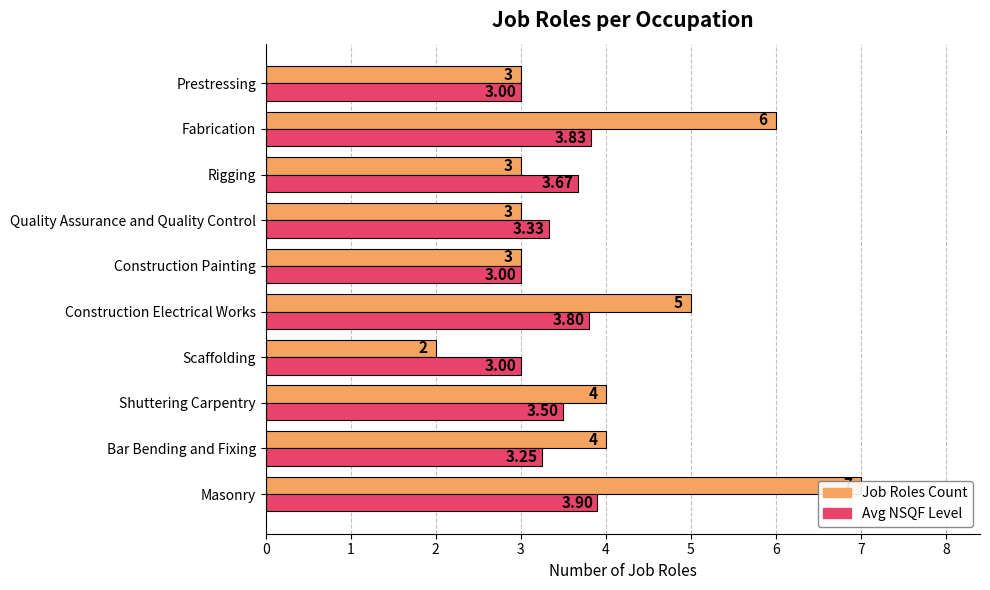

Is the value of Avg NSQF Level at Quality Assurance and Quality Control greater than the value of Job Roles Count at Shuttering Carpentry?

No